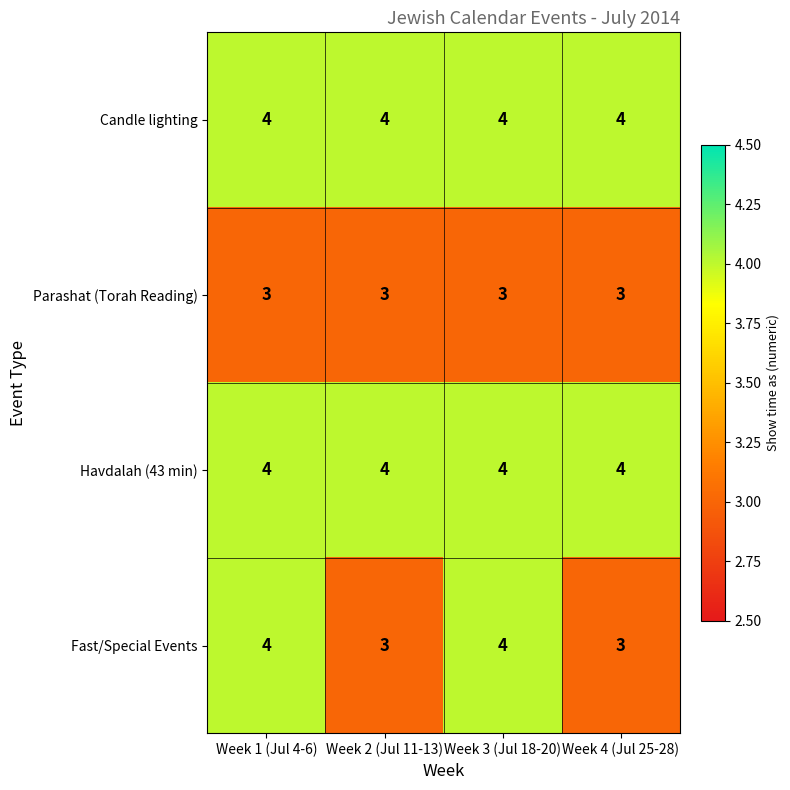

Is the value of Candle lighting at Week 2 (Jul 11-13) greater than the value of Parashat (Torah Reading) at Week 1 (Jul 4-6)?

Yes